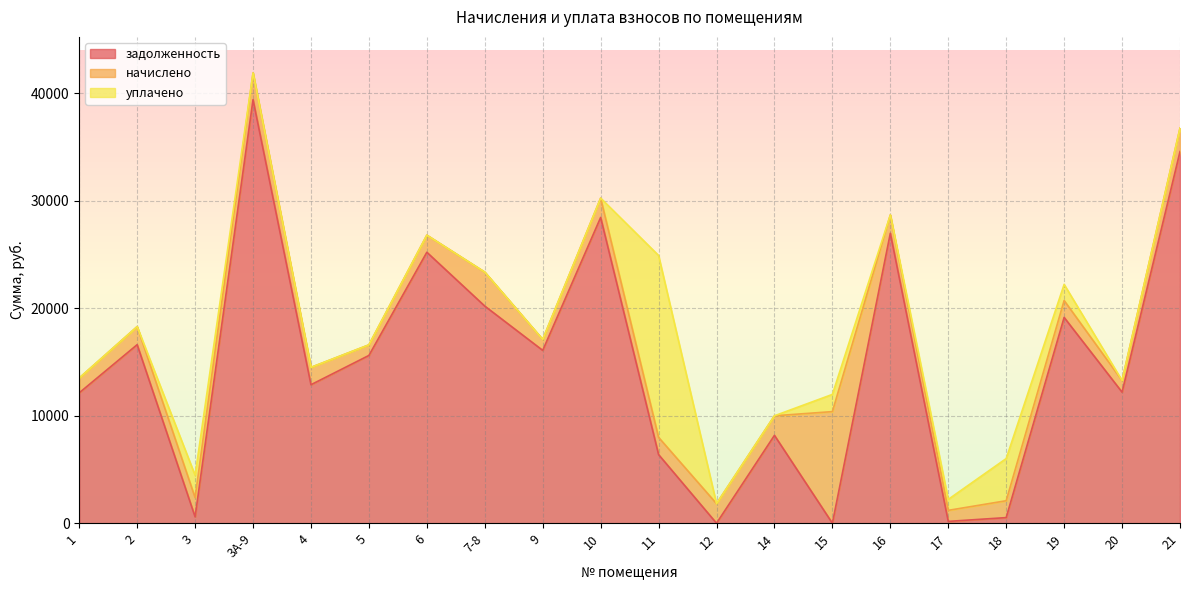

What is the total value across all series at 12?

1822.8